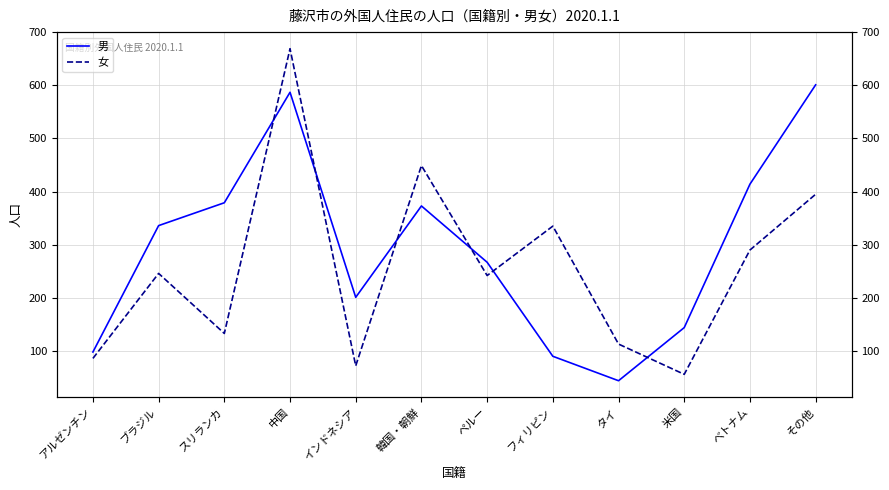

Which series has the widest spread of values?

女